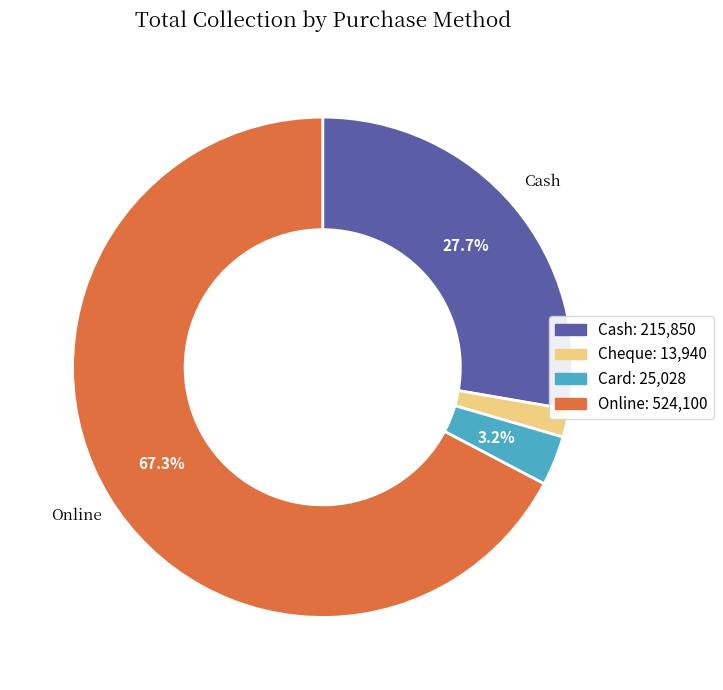

Rank the categories by value from lowest to highest.

Cheque, Card, Cash, Online